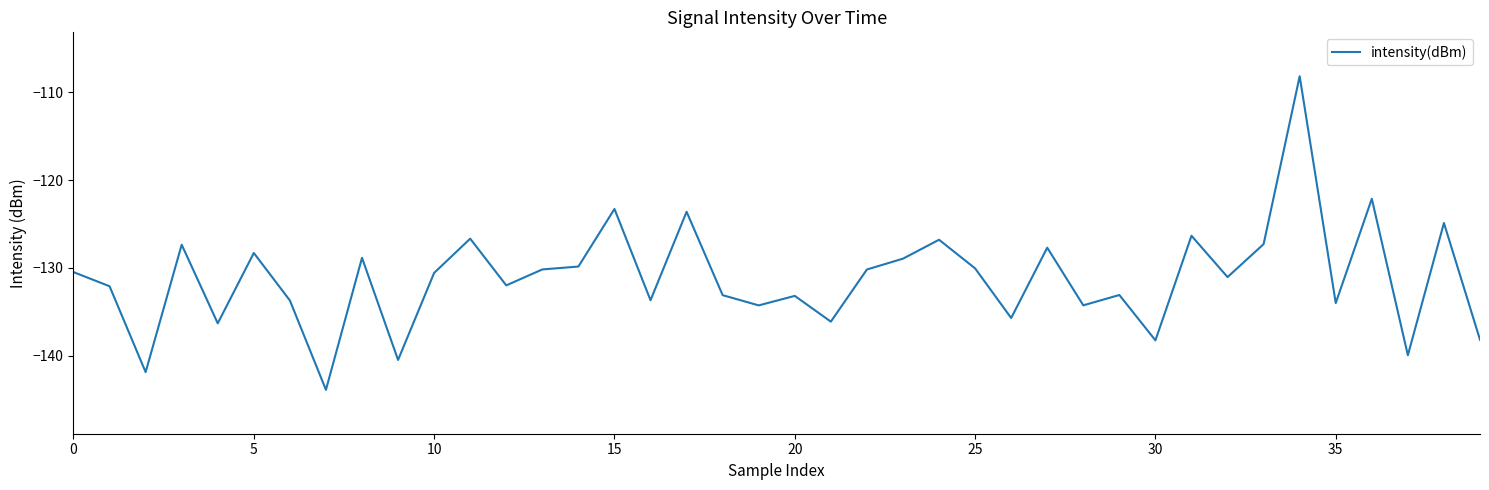

What is the smallest value displayed?

-143.9